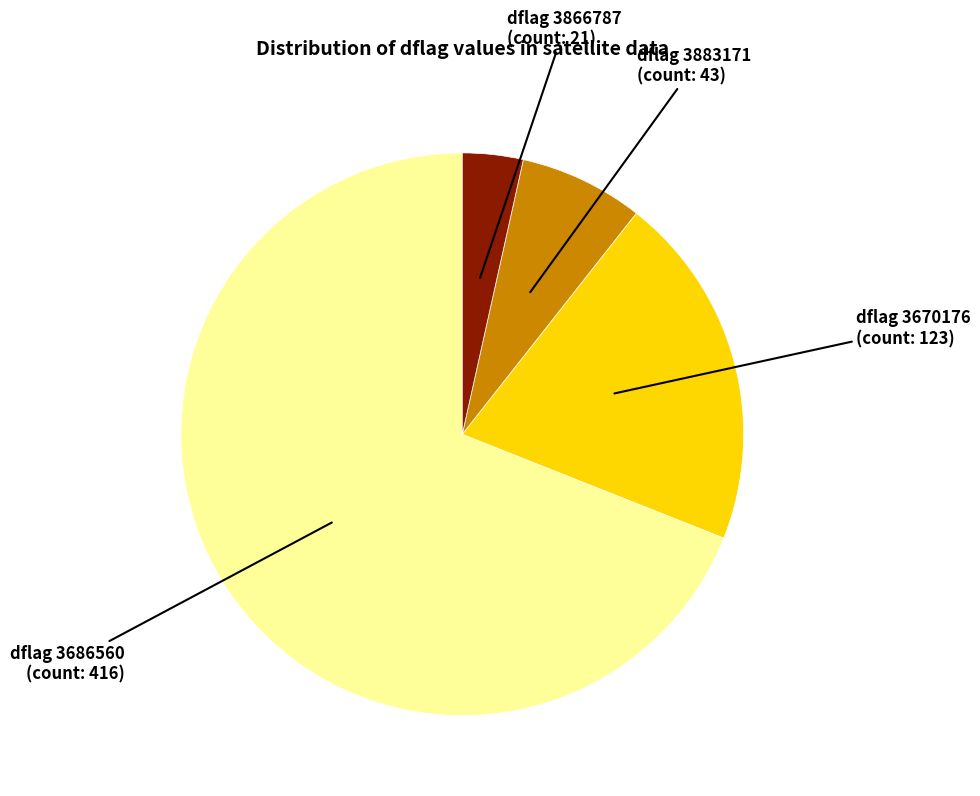

Rank the categories by value from lowest to highest.

dflag 3866787 (count: 21), dflag 3883171 (count: 43), dflag 3670176 (count: 123), dflag 3686560 (count: 416)